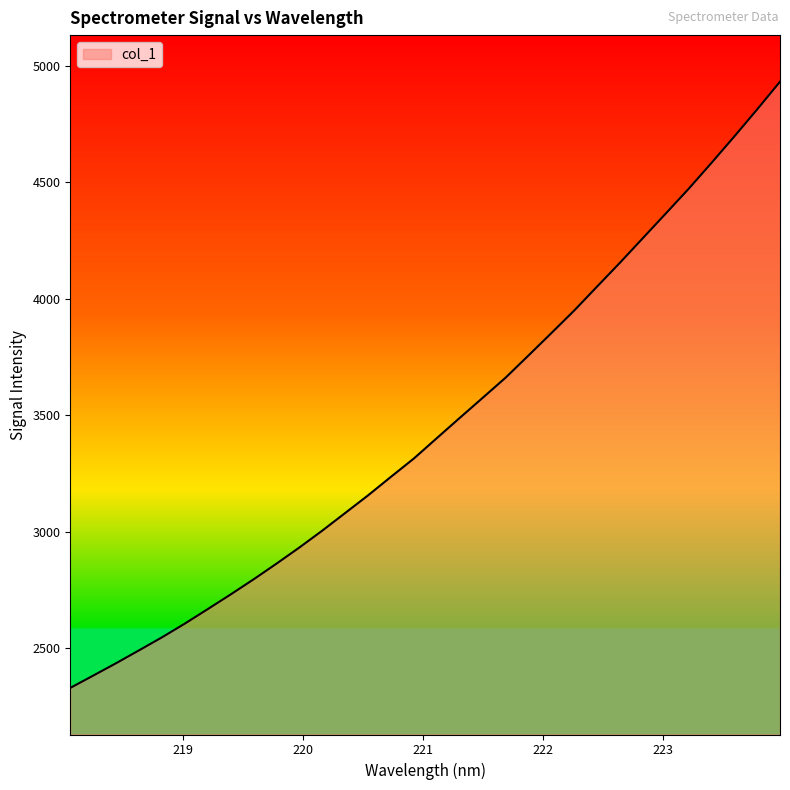

What is the difference between the maximum and minimum values?

2601.7